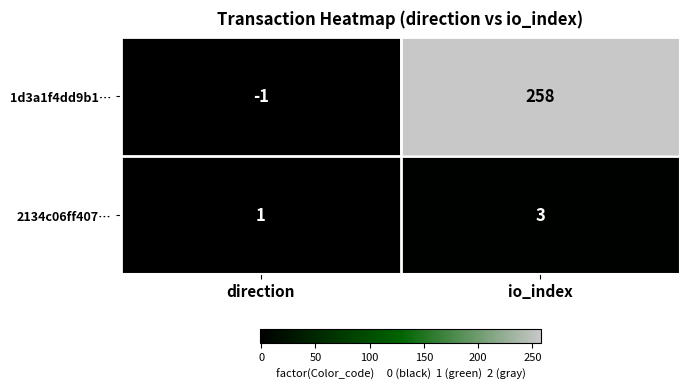

What is the sum of all 1d3a1f4dd9b1… values?

257